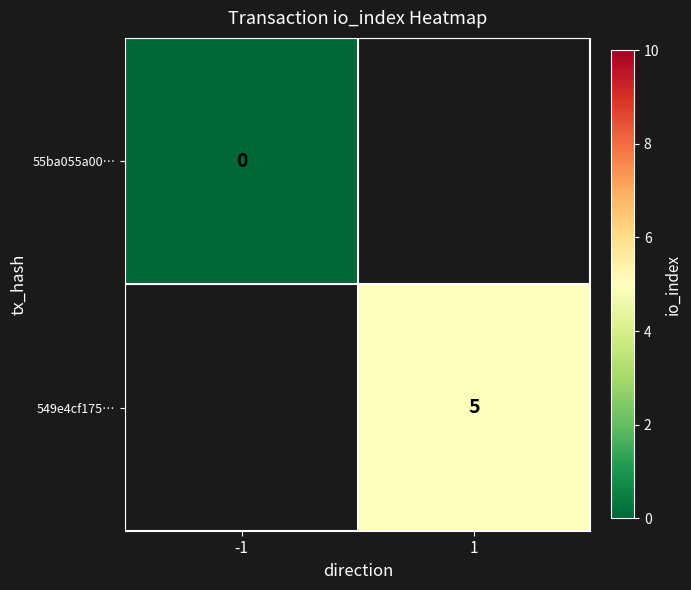

Count the number of data series in this chart.

2